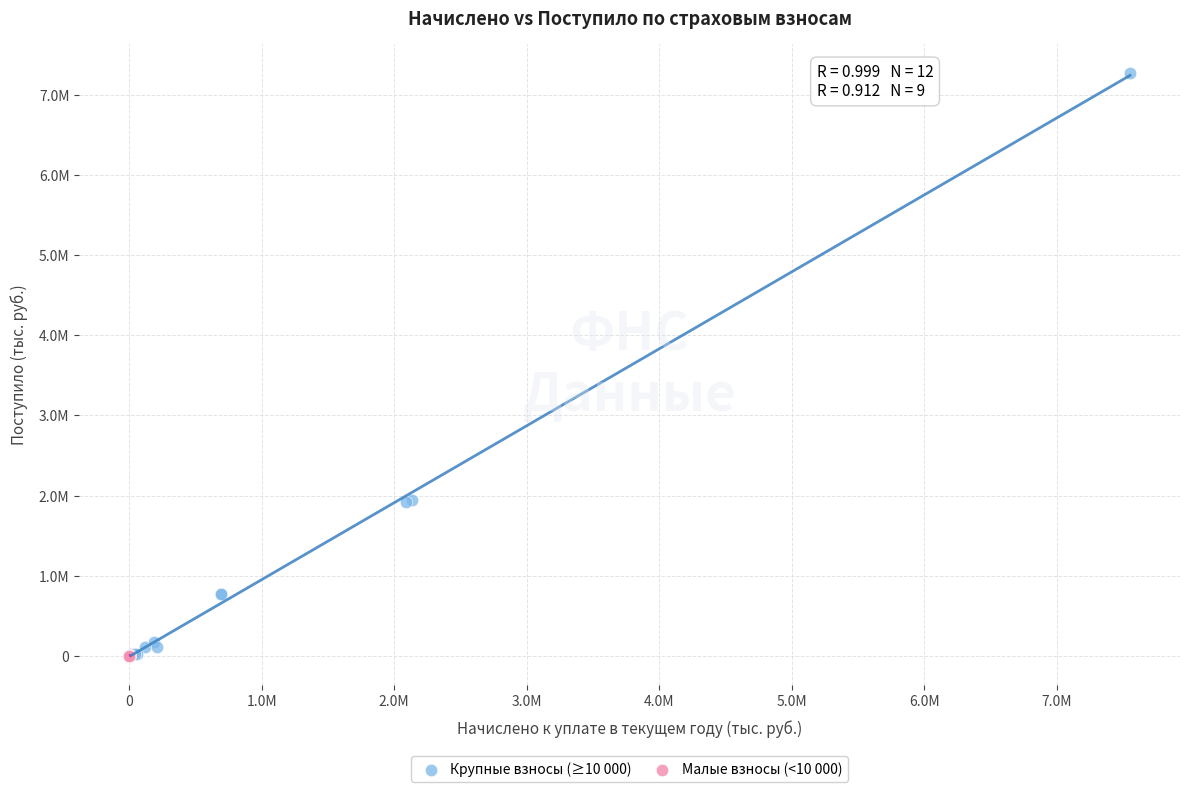

What are all the series names shown in the legend?

Крупные взносы (≥10 000), Малые взносы (<10 000)